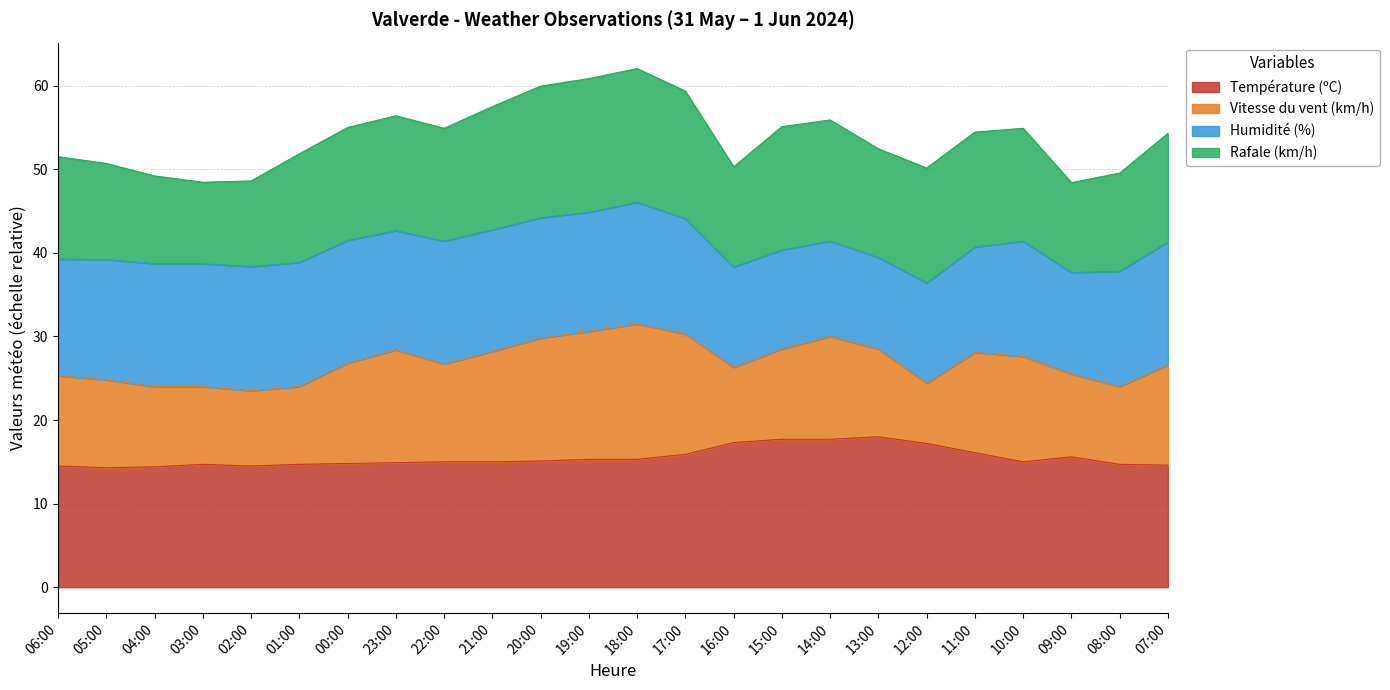

True or false: Température (ºC) and Vitesse du vent (km/h) cross at least once.

False